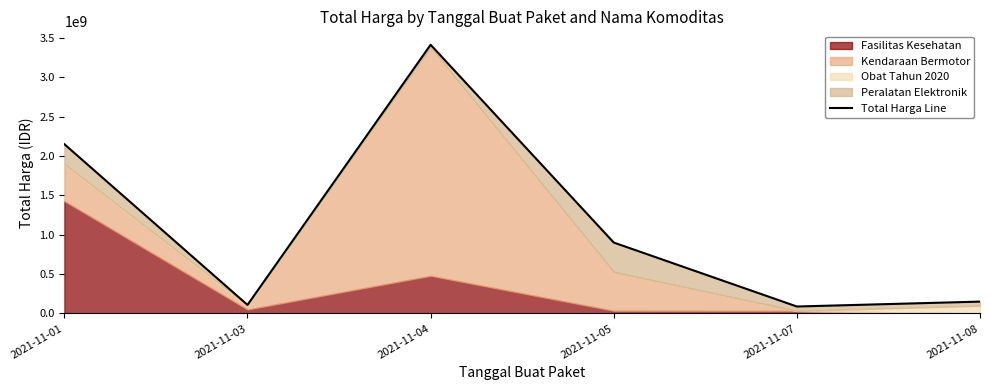

What is the value of the 6th point from the left?

150951445